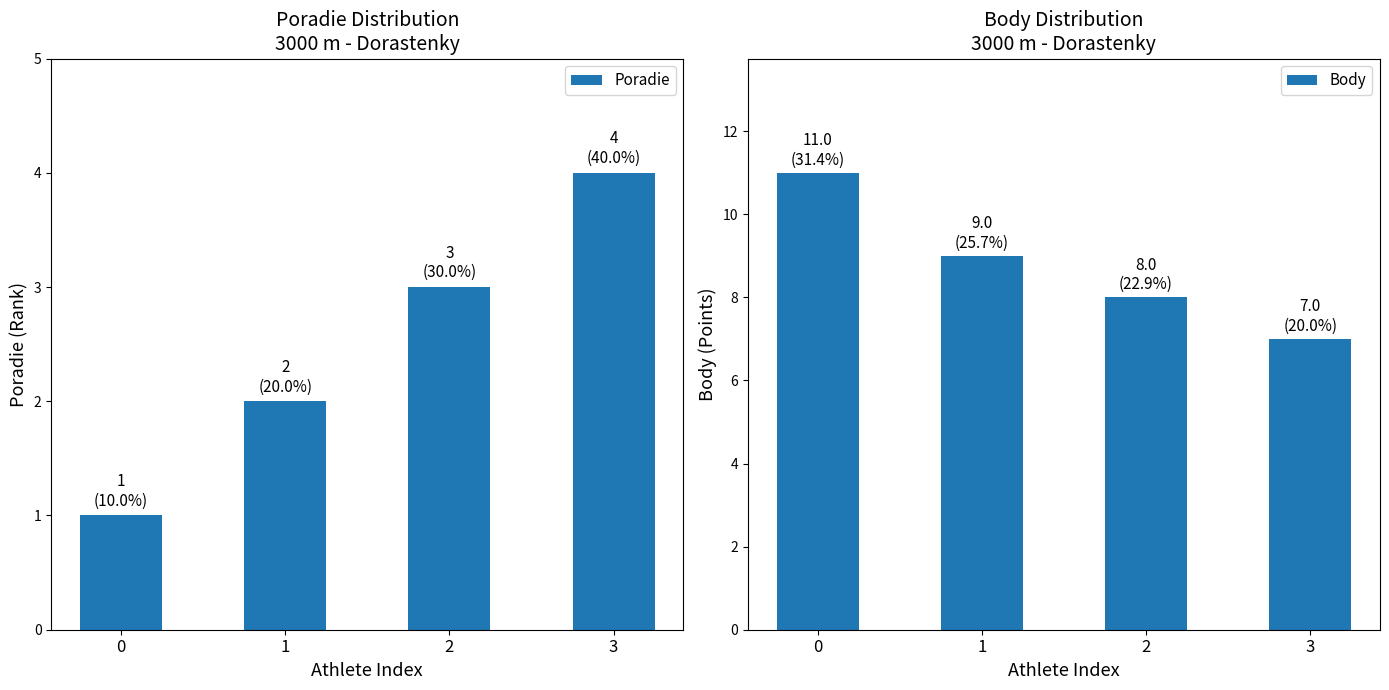

Reading right to left, what are all the values shown in this chart?

Poradie: 3=4	2=3	1=2	0=1
Body: 3=7	2=8	1=9	0=11